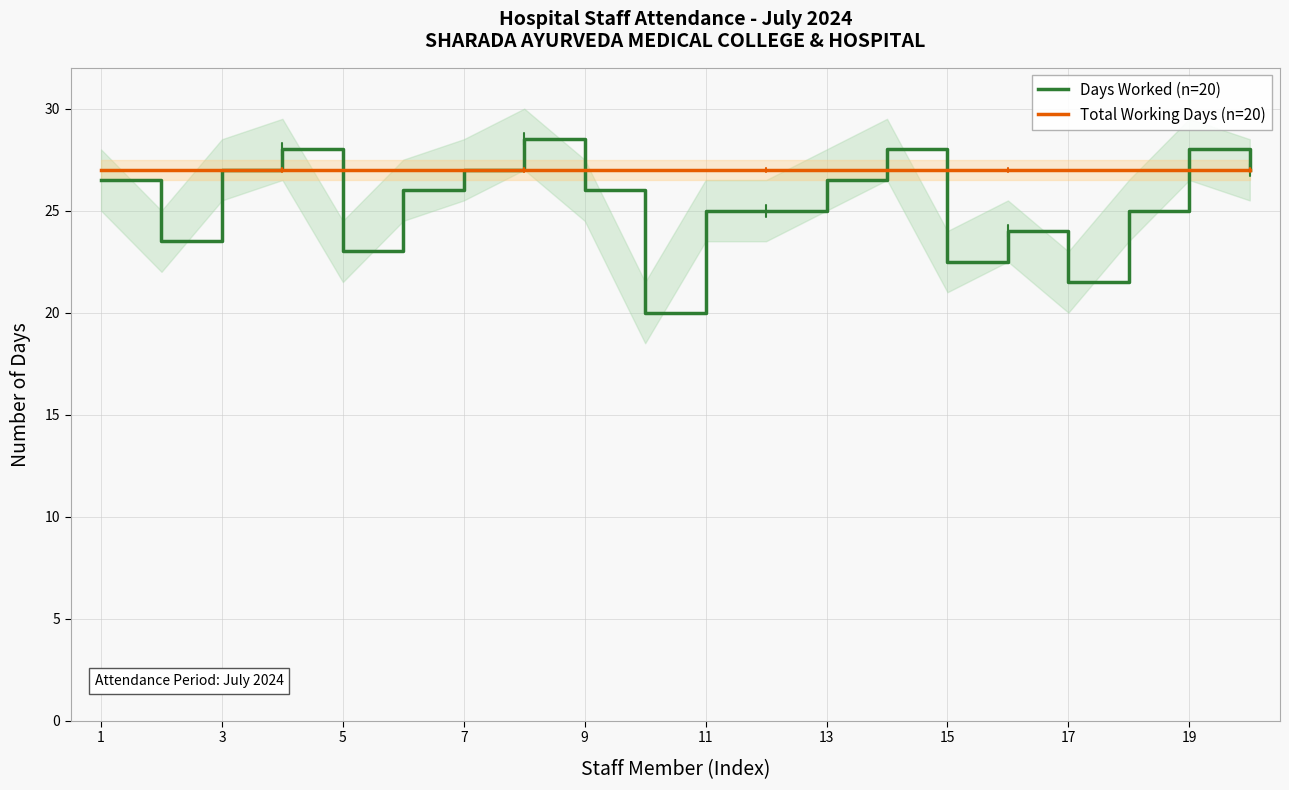

How many data points does each series have?

20